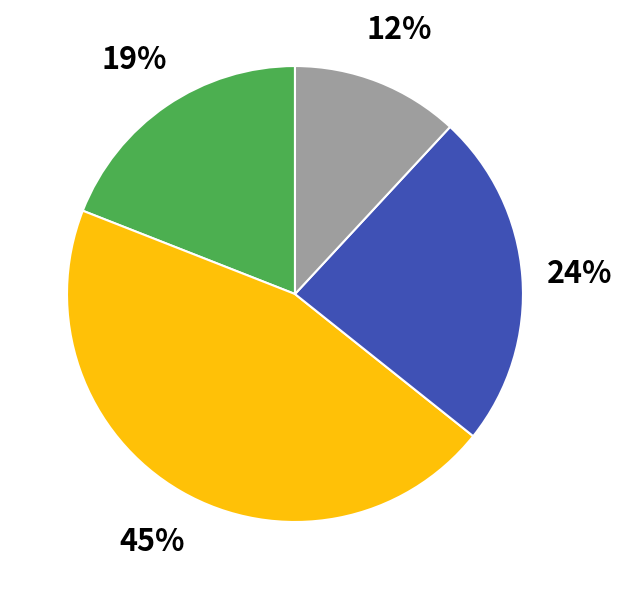

Is there any slice that represents more than half of the pie?

No